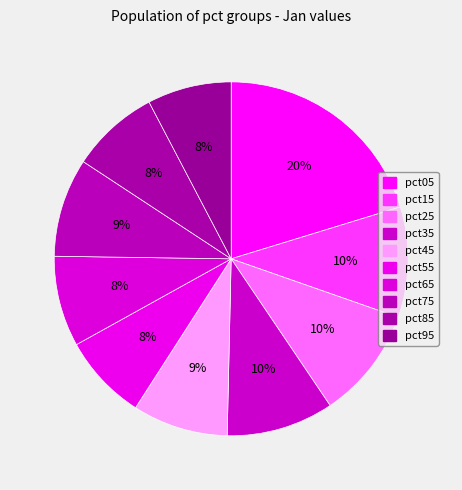

Is there a majority slice in this chart?

No